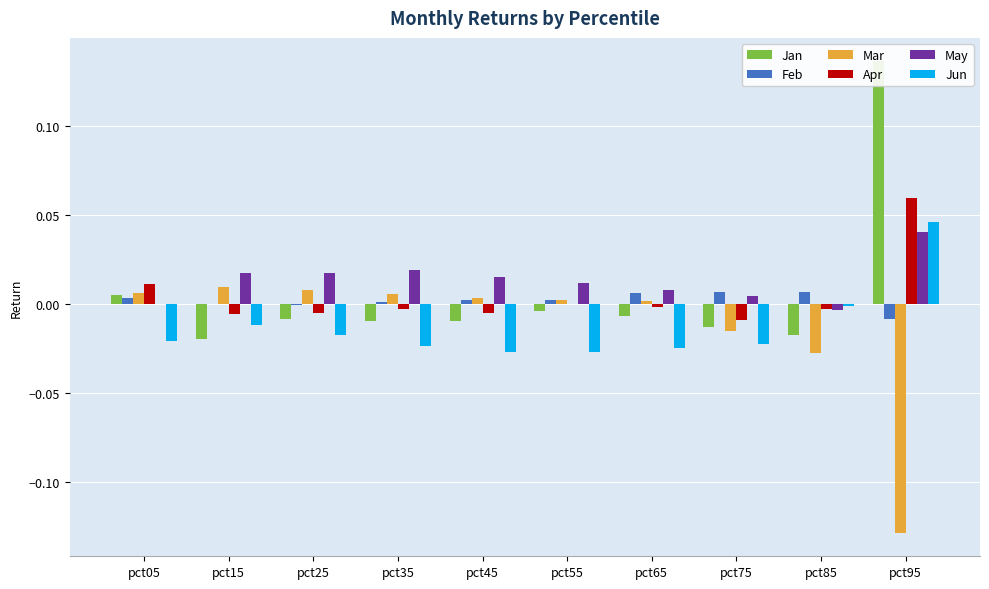

Reading left to right, what are all the values shown in this chart?

Jan: pct05=0.0	pct15=-0.0	pct25=-0.0	pct35=-0.0	pct45=-0.0	pct55=-0.0	pct65=-0.0	pct75=-0.0	pct85=-0.0	pct95=0.1
Feb: pct05=0.0	pct15=-0.0	pct25=-0.0	pct35=0.0	pct45=0.0	pct55=0.0	pct65=0.0	pct75=0.0	pct85=0.0	pct95=-0.0
Mar: pct05=0.0	pct15=0.0	pct25=0.0	pct35=0.0	pct45=0.0	pct55=0.0	pct65=0.0	pct75=-0.0	pct85=-0.0	pct95=-0.1
Apr: pct05=0.0	pct15=-0.0	pct25=-0.0	pct35=-0.0	pct45=-0.0	pct55=-0.0	pct65=-0.0	pct75=-0.0	pct85=-0.0	pct95=0.1
May: pct05=0.0	pct15=0.0	pct25=0.0	pct35=0.0	pct45=0.0	pct55=0.0	pct65=0.0	pct75=0.0	pct85=-0.0	pct95=0.0
Jun: pct05=-0.0	pct15=-0.0	pct25=-0.0	pct35=-0.0	pct45=-0.0	pct55=-0.0	pct65=-0.0	pct75=-0.0	pct85=-0.0	pct95=0.0